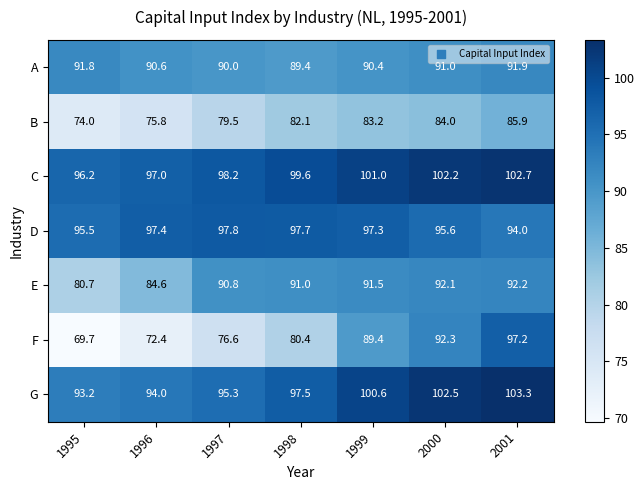

At how many categories does at least one series exceed 78?

7